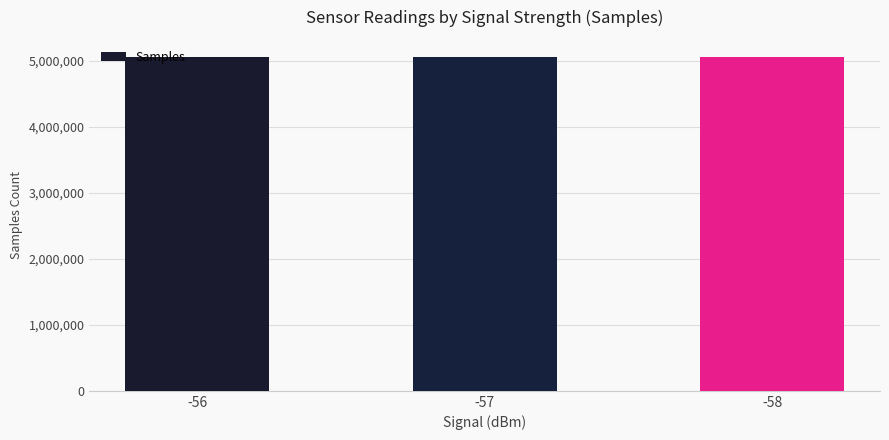

What is the smallest value displayed?

5064189